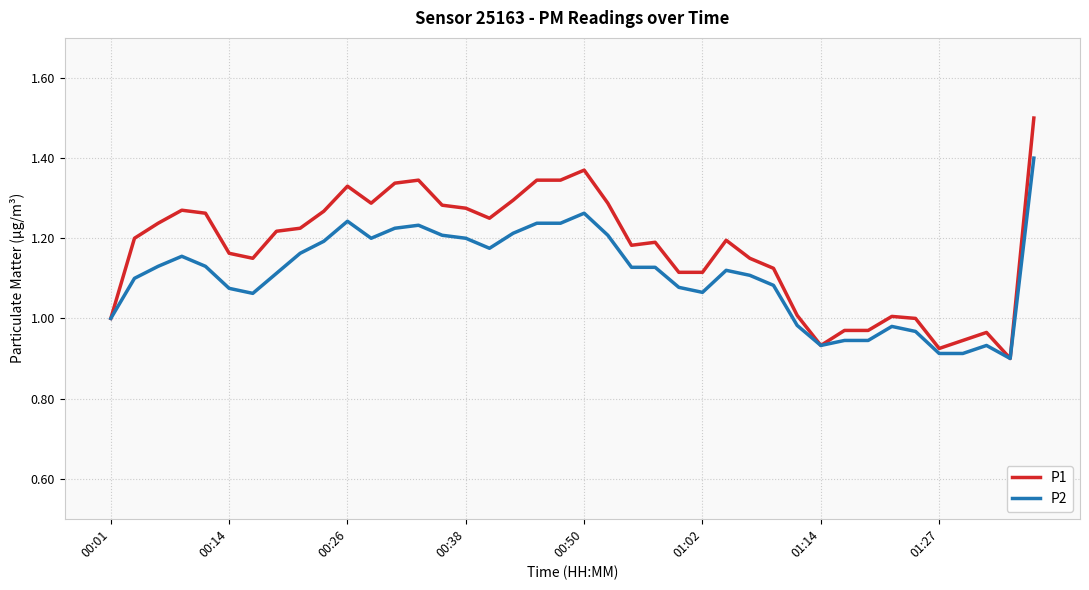

Which series has the widest spread of values?

P1